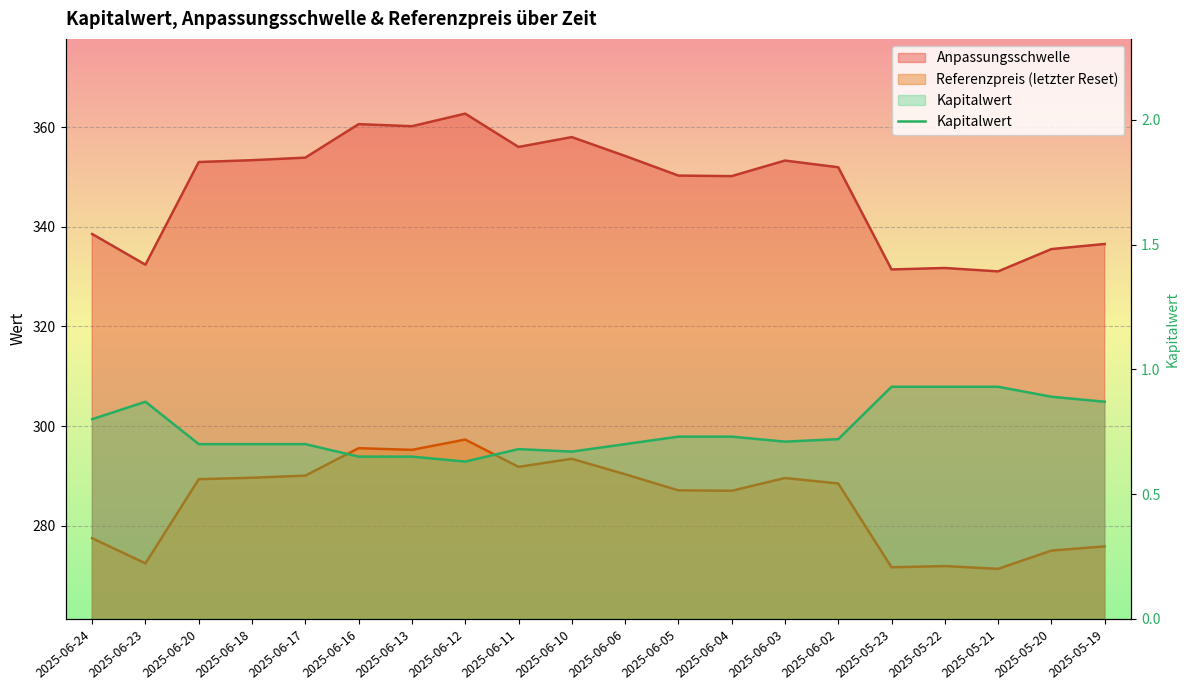

Reading left to right, transcribe all the data shown in this chart.

0.8	0.9	0.7	0.7	0.7	0.7	0.7	0.6	0.7	0.7	0.7	0.7	0.7	0.7	0.7	0.9	0.9	0.9	0.9	0.9